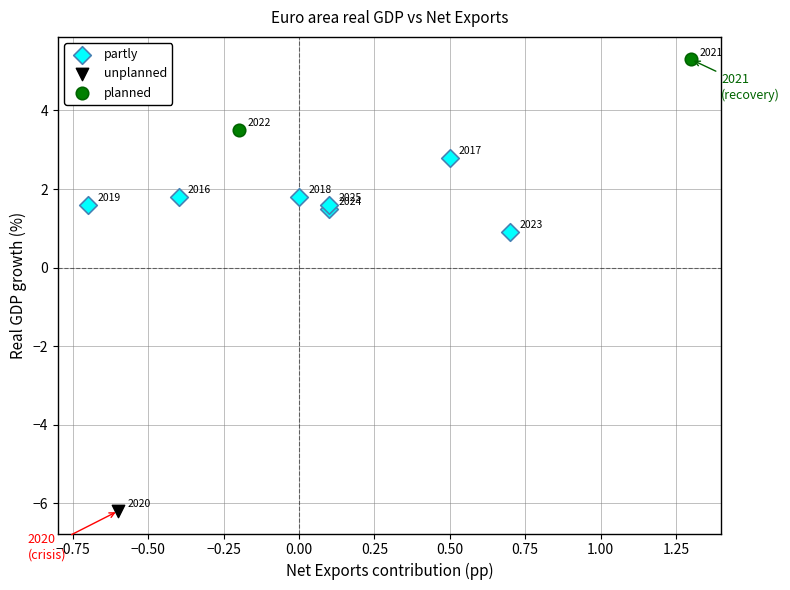

Which series reaches the maximum Y coordinate?

planned